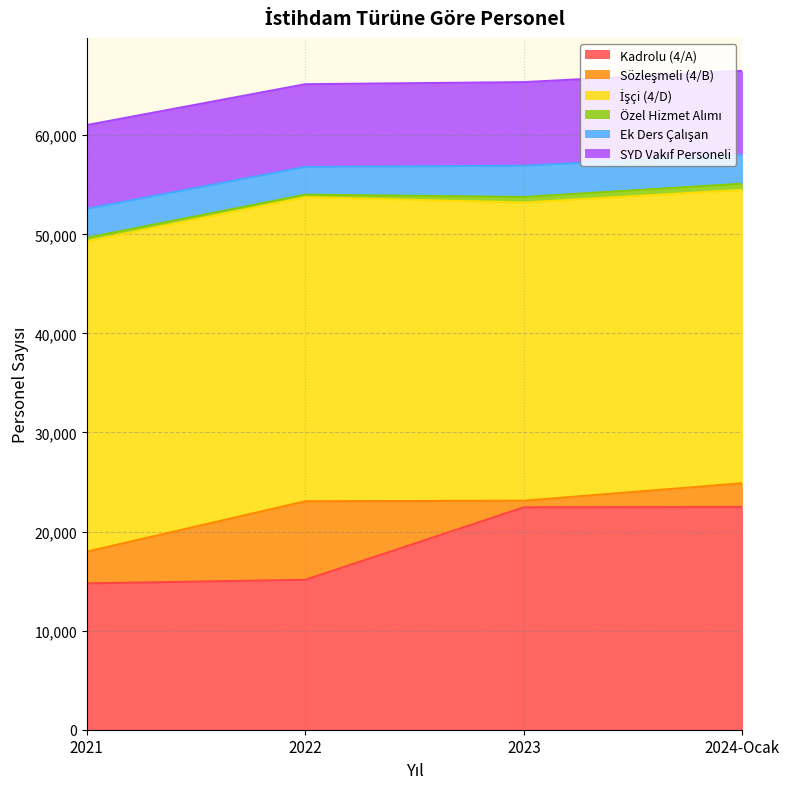

How many lines are shown in the chart?

6